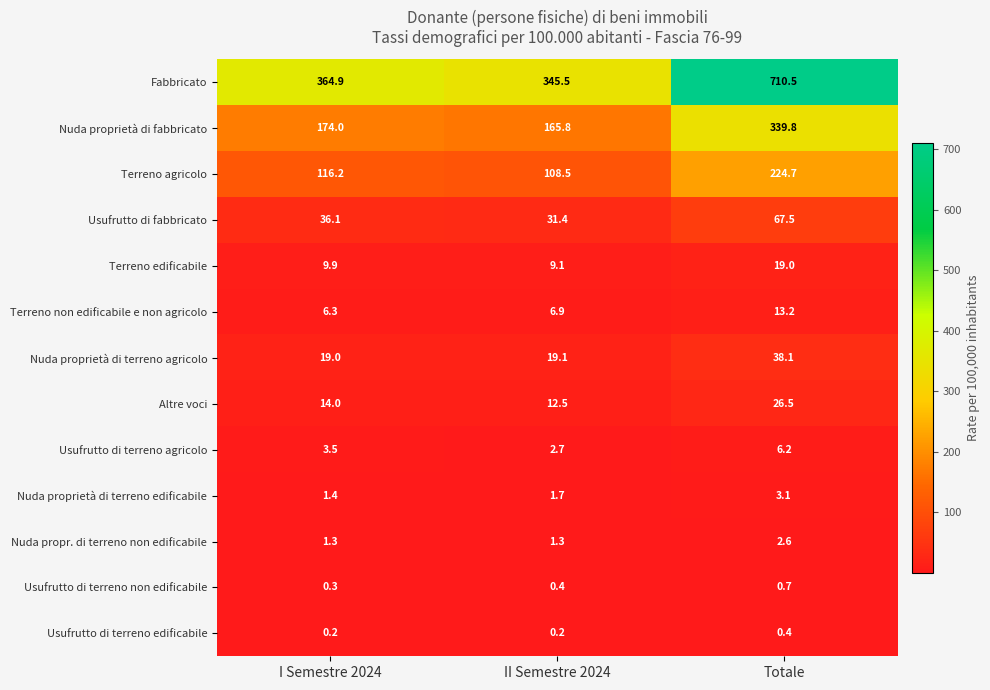

What is the approximate value of Fabbricato at I Semestre 2024?

364.9